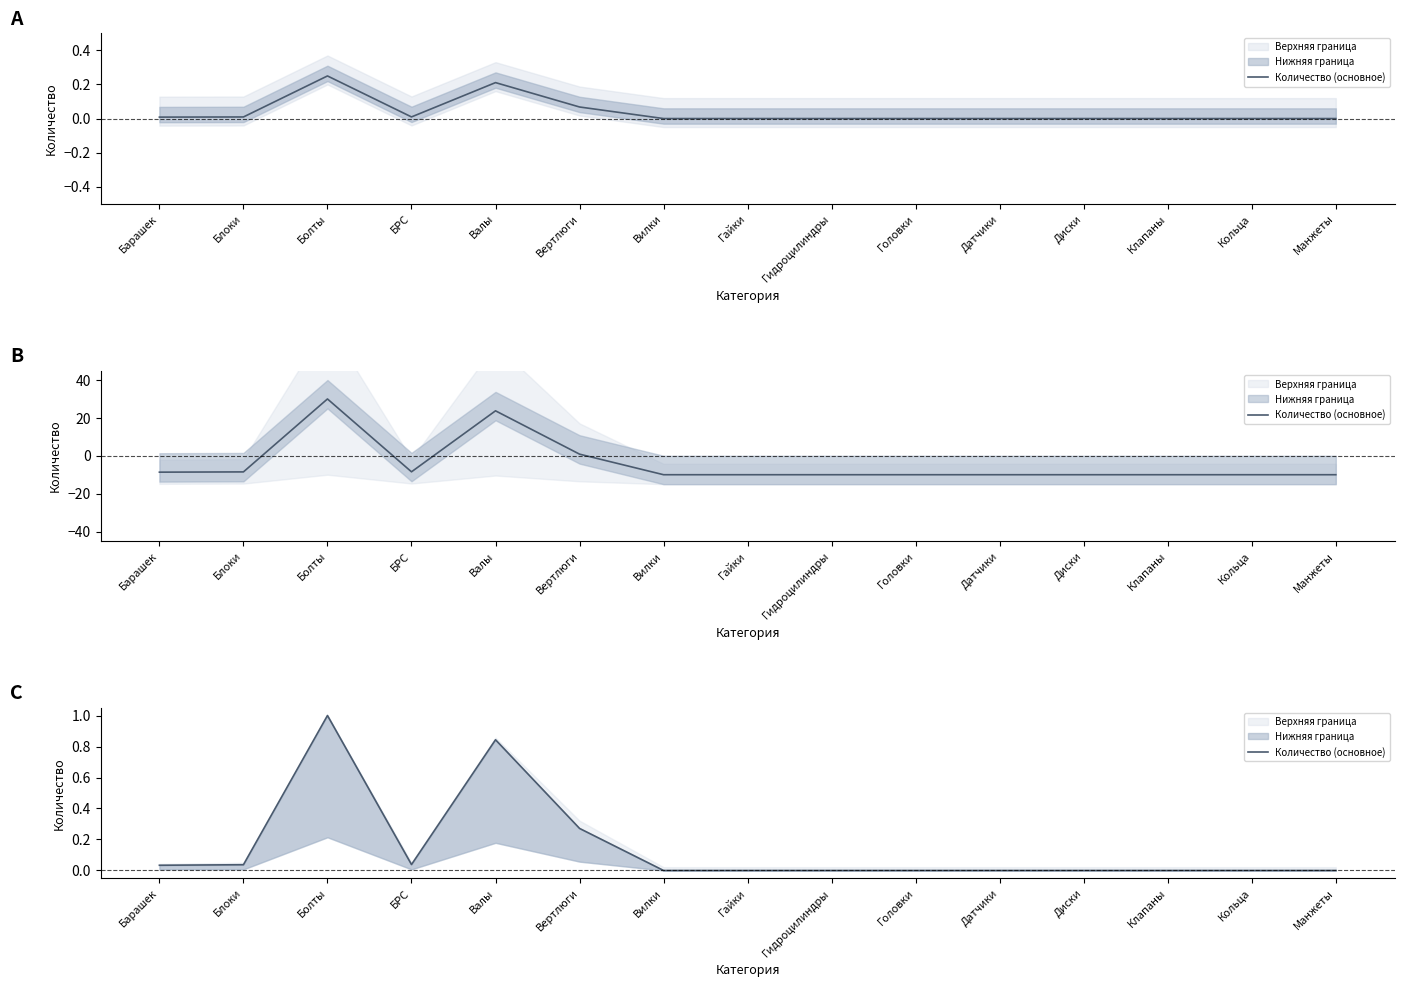

The value at Диски is 0.0. True or false?

True